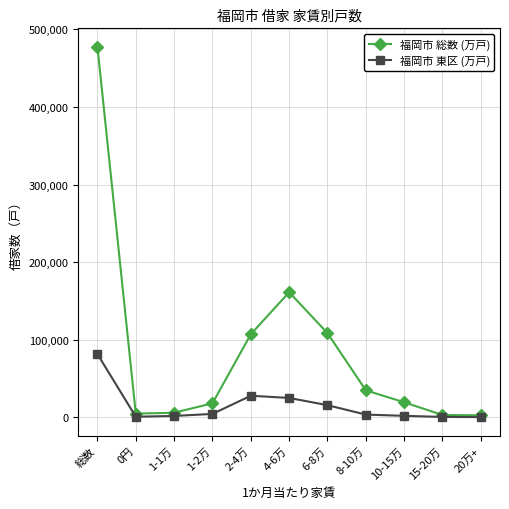

What is the total value across all series at 0円?

5170